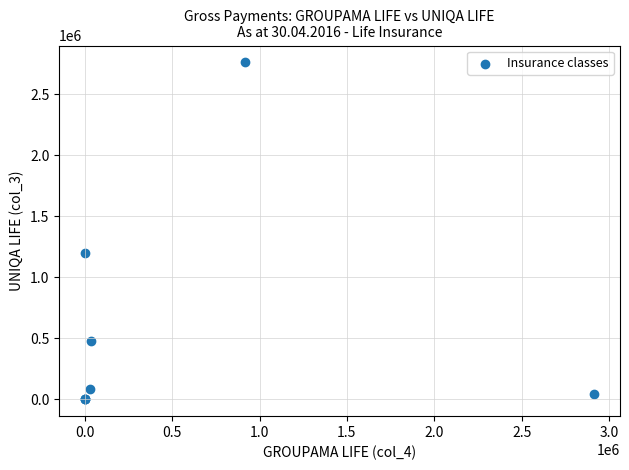

What Y value in the scatter plot is closest to 1381484?

1196112.4